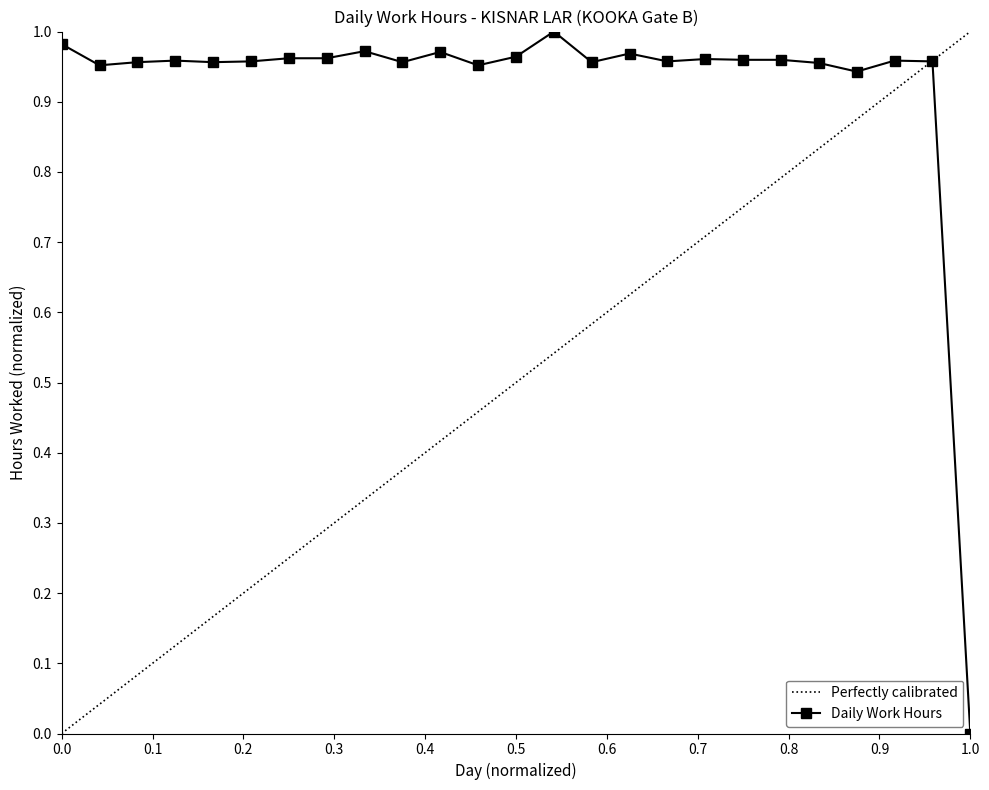

How many positive values are there?

24